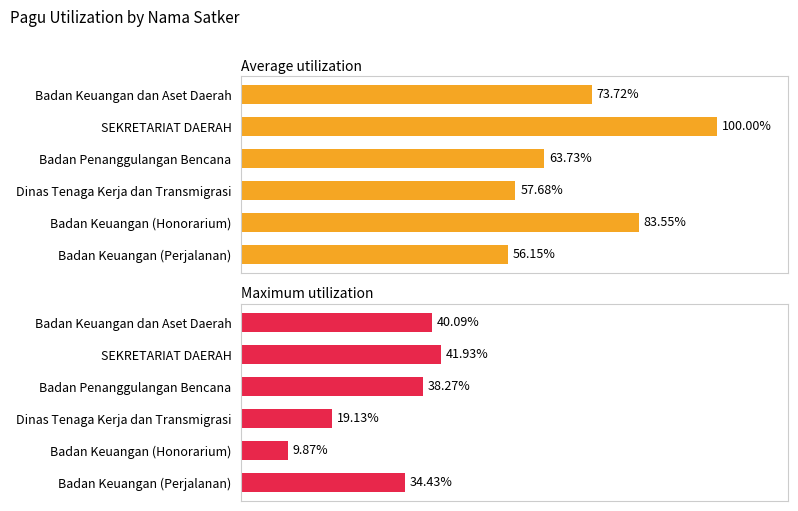

Which series has the largest total across all categories?

Average utilization